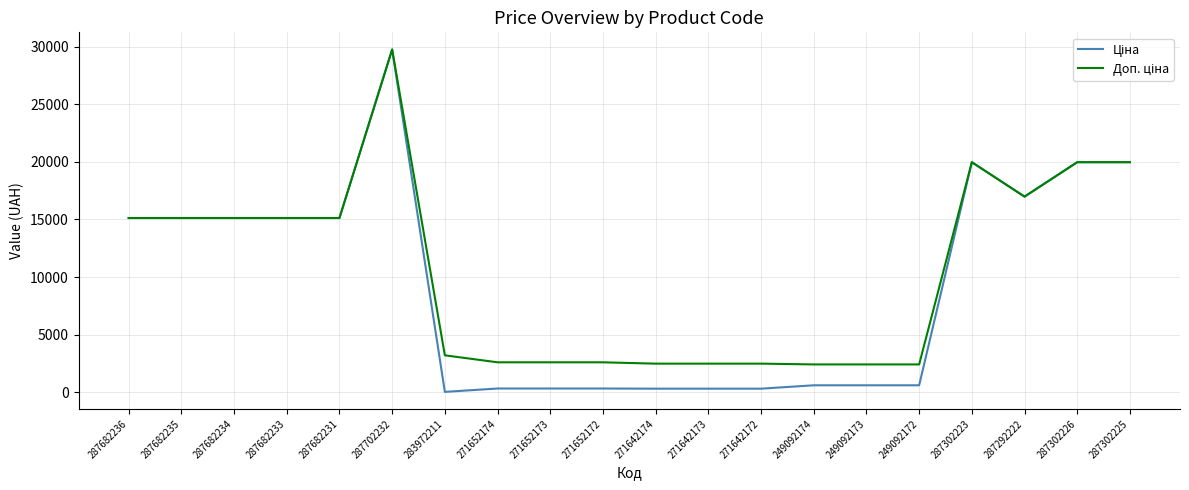

What is the total value across all series at 287682235?

30240.0